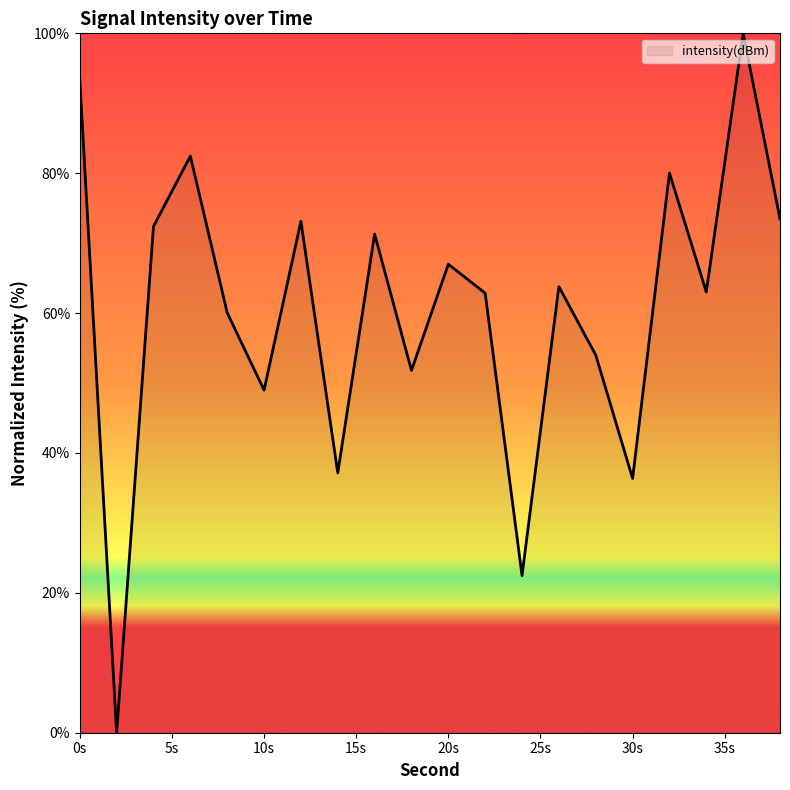

Does the chart display data point markers on the line(s)?

No